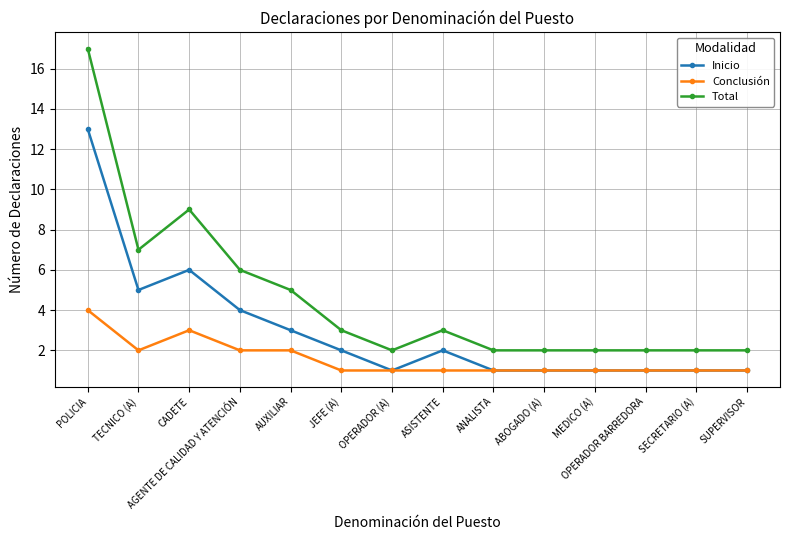

The Inicio series shows 1 at OPERADOR BARREDORA. True or false?

True